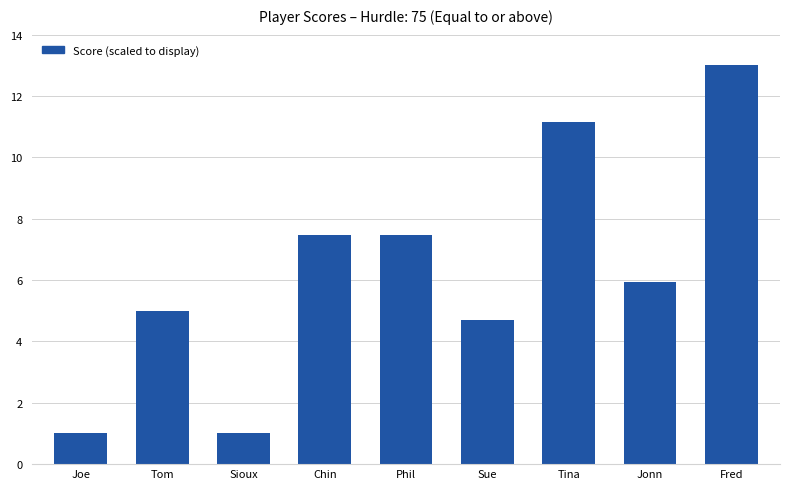

What value does the data have at Sioux?

1.0